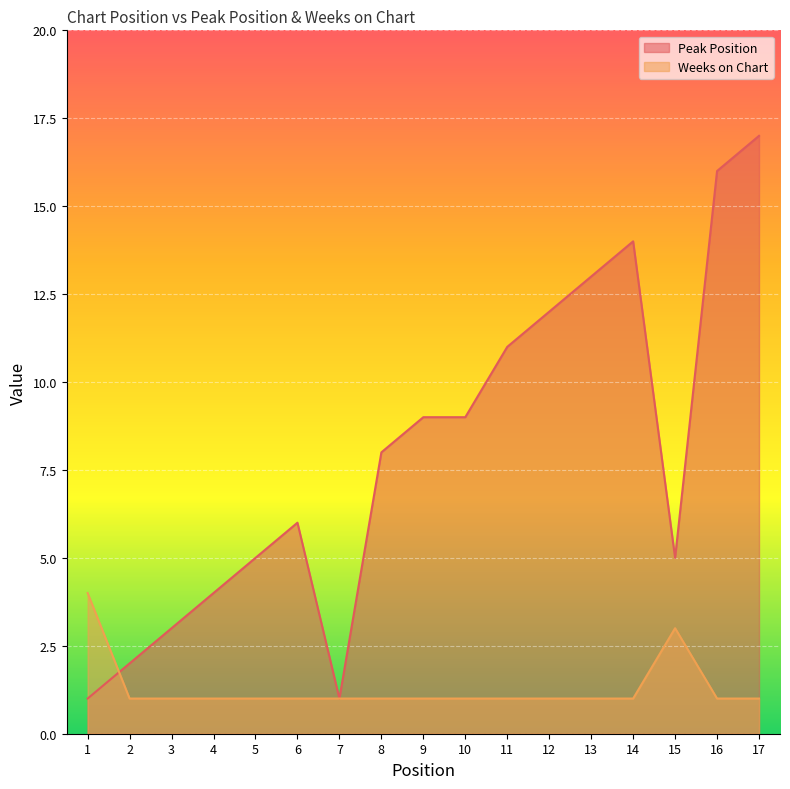

True or false: Weeks on Chart has more than 1 points higher than both neighbors.

False